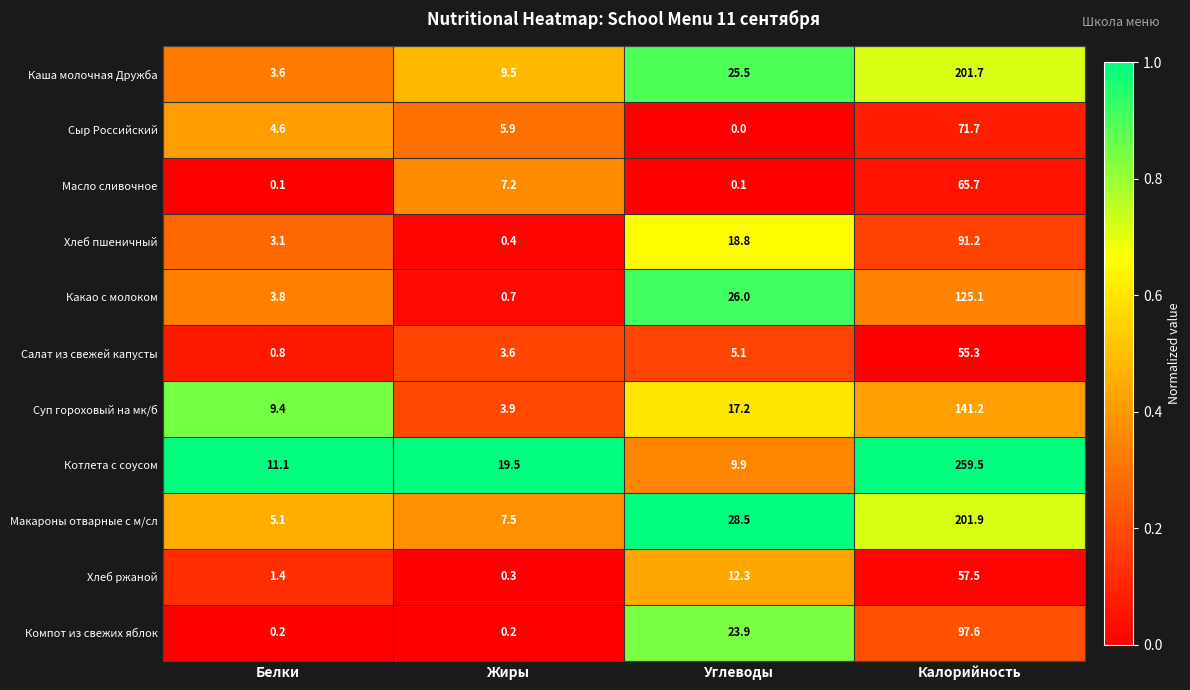

Between Белки and Калорийность, which series saw the biggest shift?

Котлета с соусом